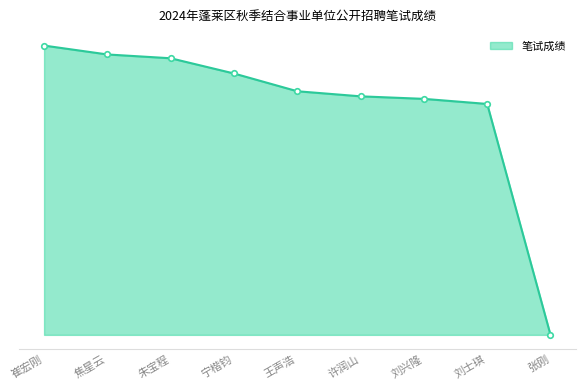

Is this an area chart (filled region under the line)?

Yes